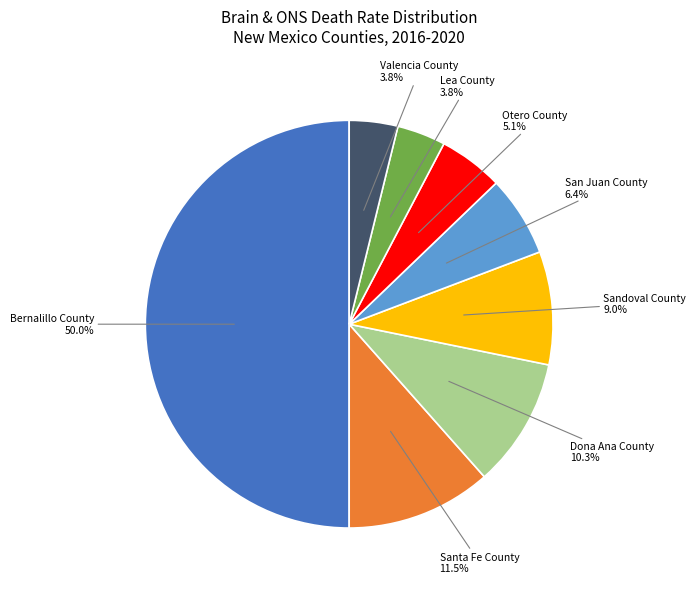

To the nearest percent, what percentage of the pie is Valencia County?

4%